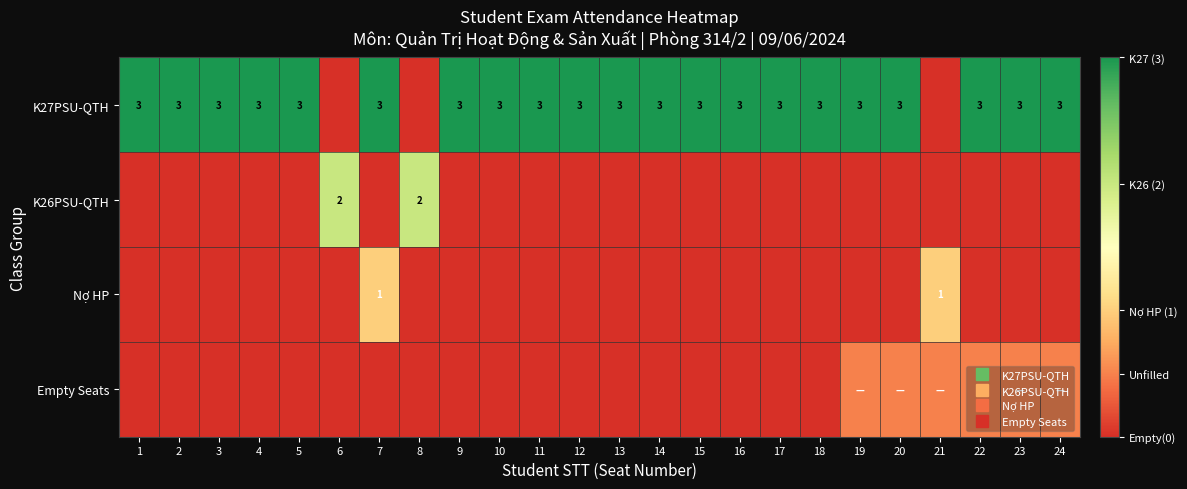

Where is Nợ HP nearest to the value 0?

1